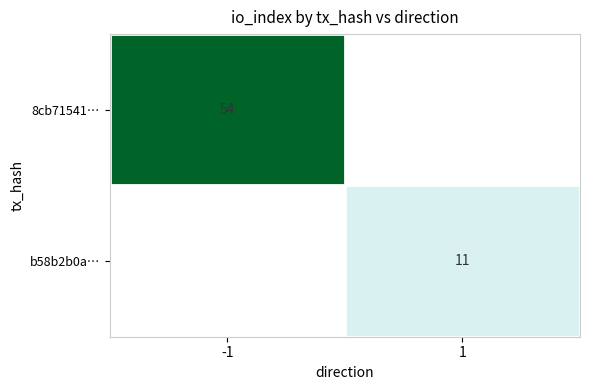

What is the smallest value displayed?

11.0